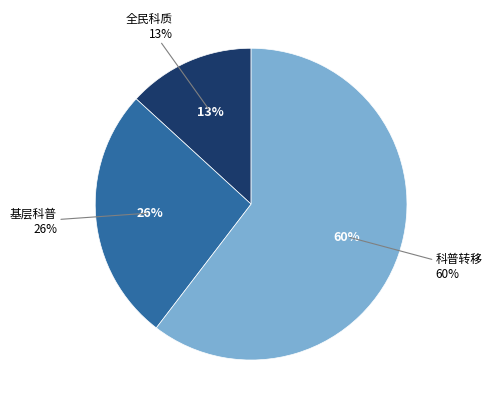

Is it true that 科普转移支付专项资金 is 75% of the pie?

False